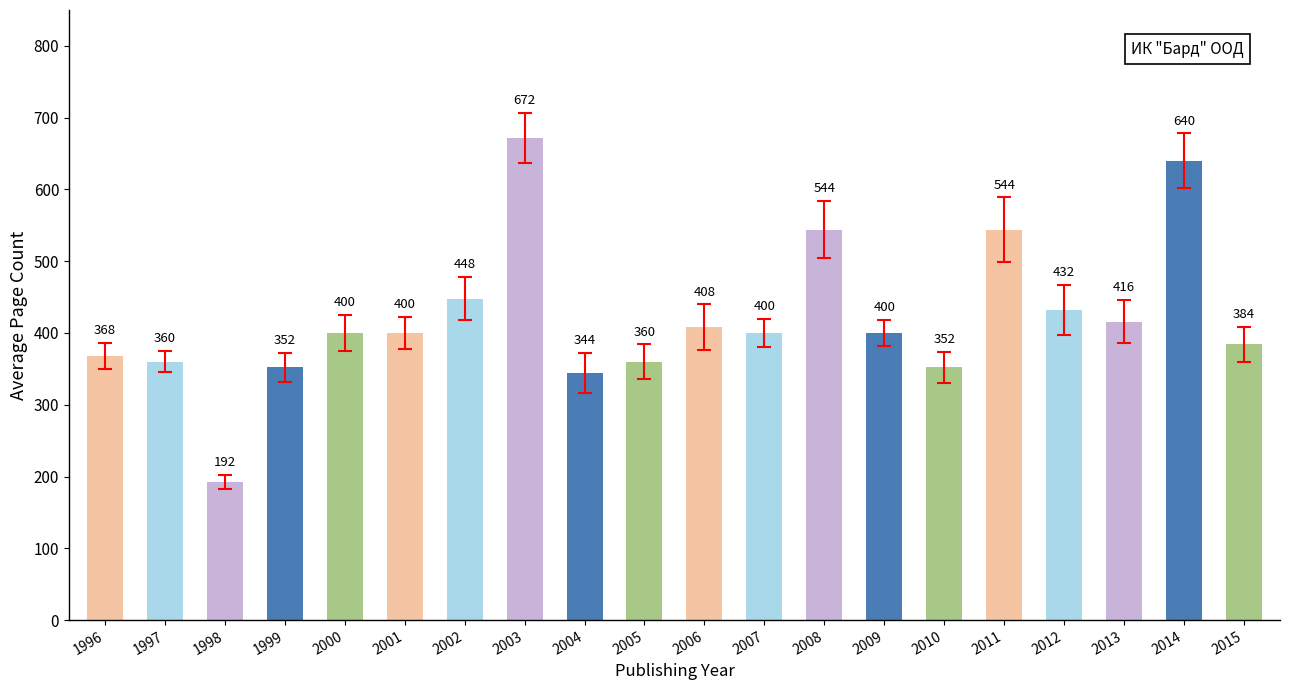

What is the difference between the maximum and second lowest values?

328